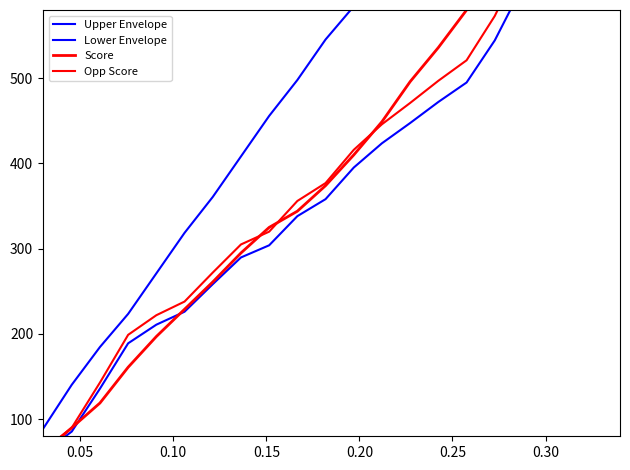

Reading left to right, transcribe all the data shown in this chart.

Upper Envelope: 50.8	89.6	140.4	184.7	223.6	271.1	318.6	360.7	408.2	455.8	497.9	545.4	584.3	635.0	679.3	725.8	770.0	808.9	851.0	898.6	946.1	988.2
Lower Envelope: 30.4	60.8	85.5	135.8	189.0	210.9	226.1	258.4	289.8	304.0	338.2	358.1	395.2	423.7	447.4	472.1	494.9	544.4	608.9	628.9	653.6	692.5
Score: 35.0	61.0	90.0	119.0	161.0	197.0	229.0	261.0	295.0	325.0	344.0	374.0	410.0	449.0	496.0	536.0	580.0	622.0	667.0	710.0	750.0	787.0
Opp Score: 32.0	64.0	90.0	143.0	199.0	222.0	238.0	272.0	305.0	320.0	356.0	377.0	416.0	446.0	471.0	497.0	521.0	573.0	641.0	662.0	688.0	729.0